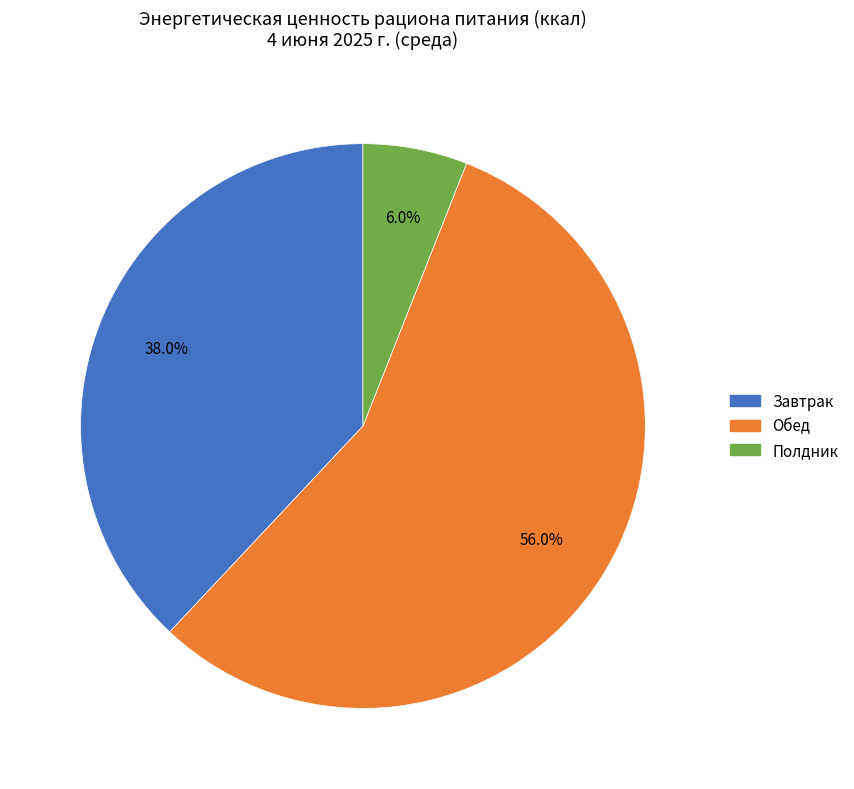

Is it true that Полдник is 1% of the pie?

False